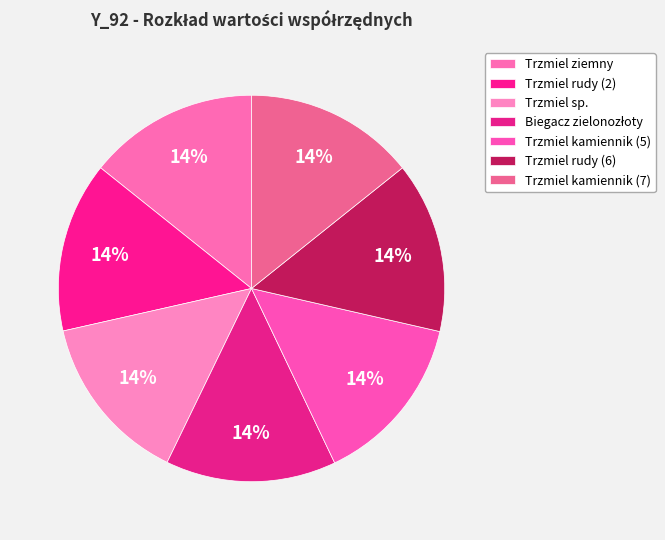

Which slice is the smallest?

Trzmiel rudy (2)